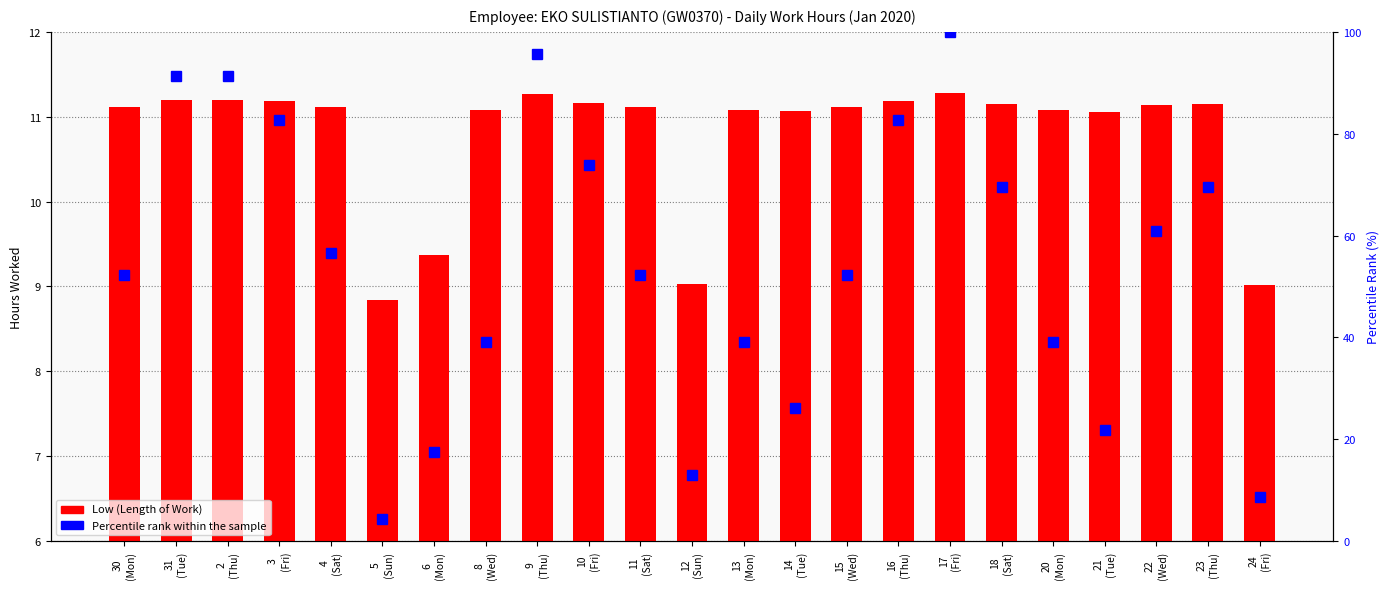

Rank the series by their maximum value, from lowest to highest.

Low (Length of Work), Percentile rank within the sample